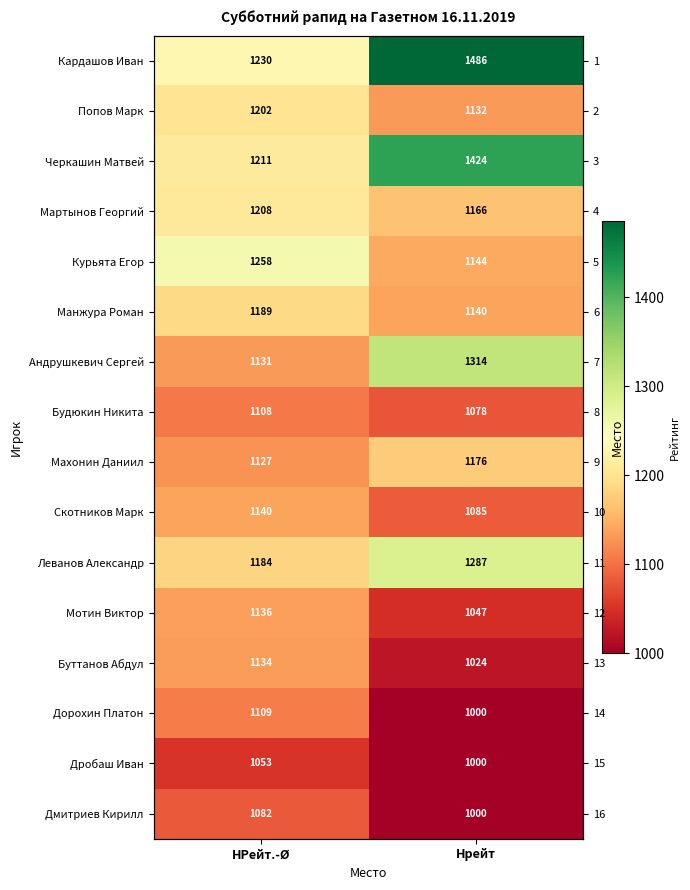

At which category is the sum across all series the highest?

Нрейт